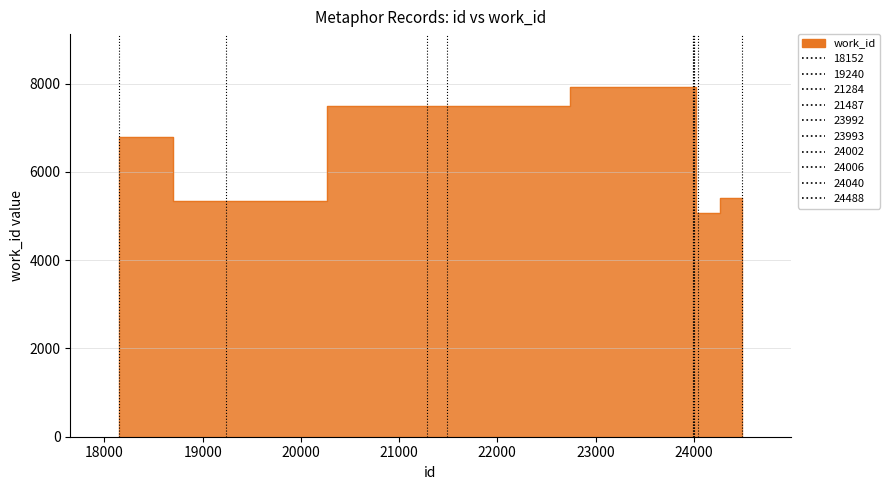

Approximately how many times larger is the value at 24006 compared to 21487?

1.1